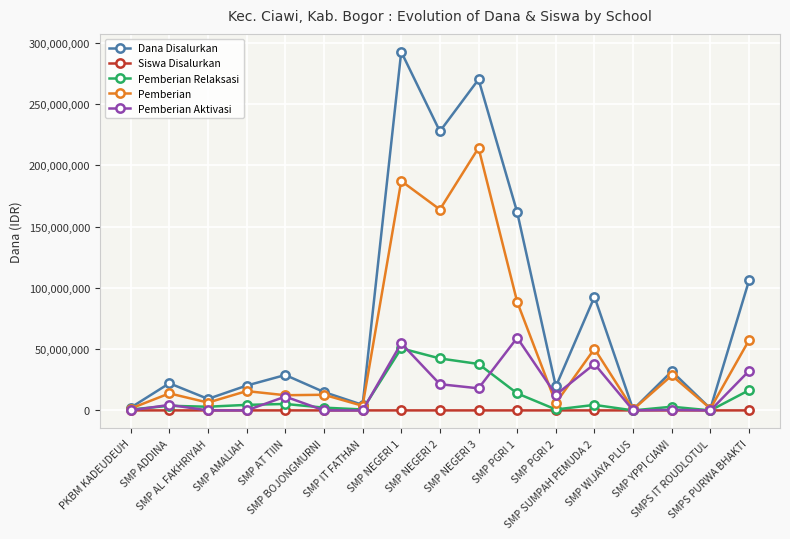

Which series has the largest range (max minus min)?

Dana Disalurkan